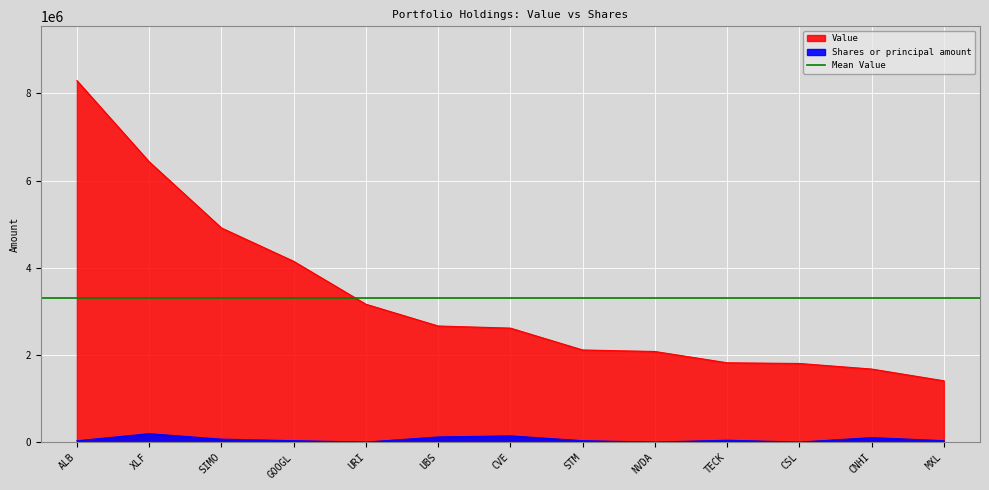

What is the label of the 6th point from the left?

UBS